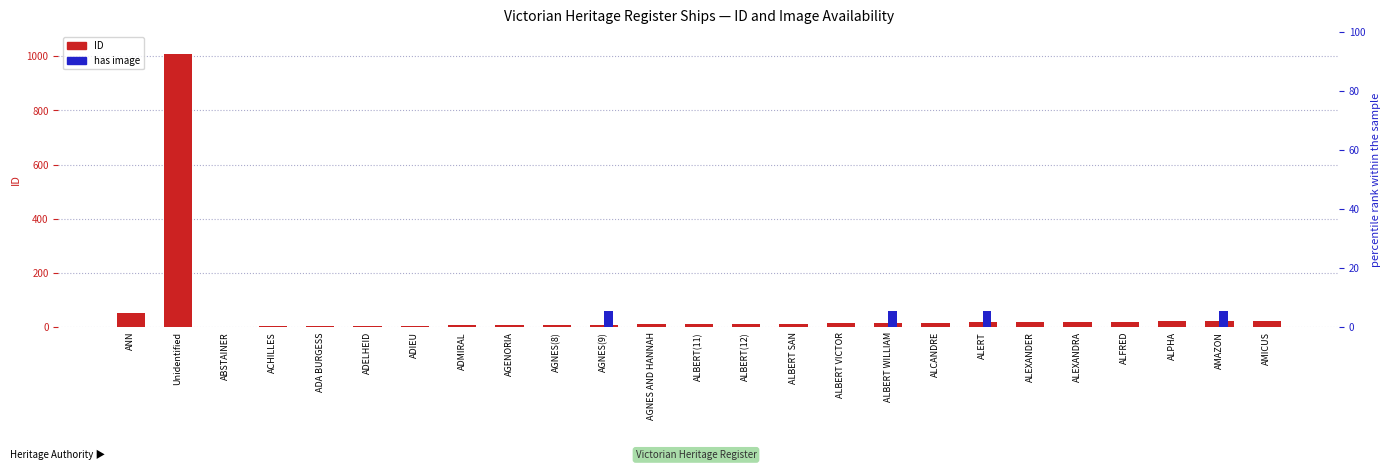

The has image series shows -38.3 at Unidentified. True or false?

False